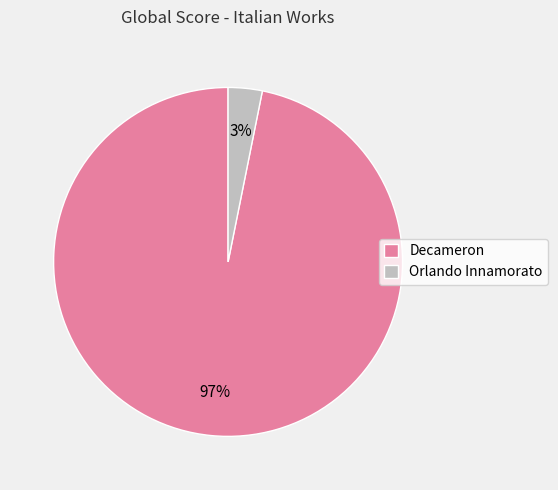

To the nearest percent, what is the difference between the largest and smallest slice percentages?

94%